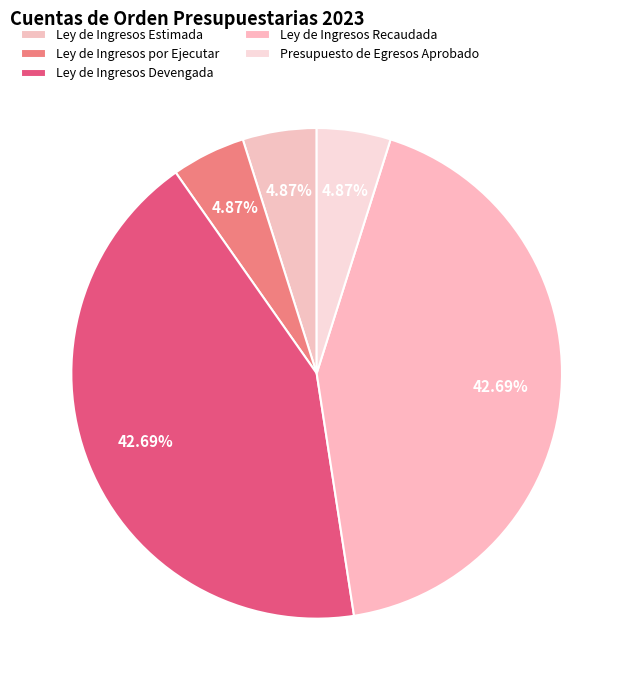

To the nearest percent, what portion does Presupuesto de Egresos Aprobado represent?

5%